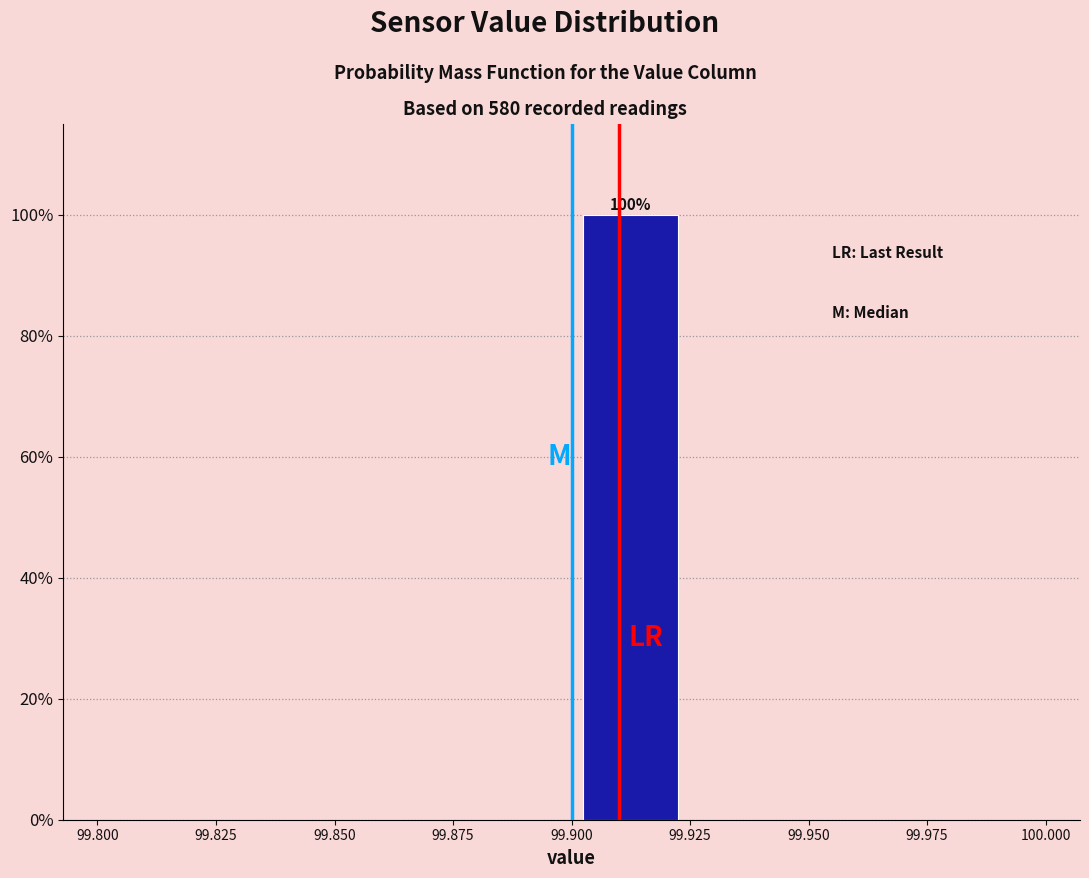

Which range on the x-axis has the tallest bar?

99.900 to 99.925